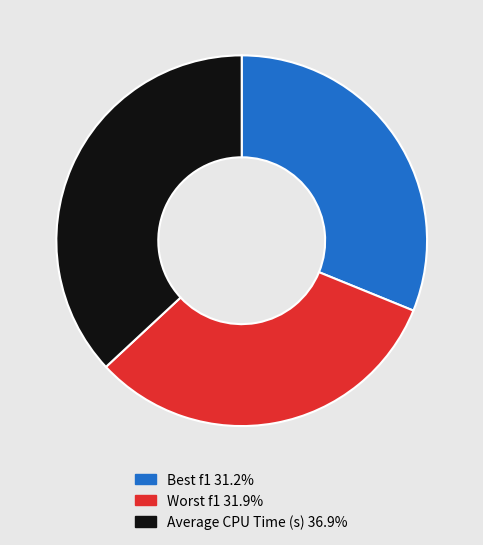

Do Worst f1 and Average CPU Time (s) together represent more than half of the pie?

Yes